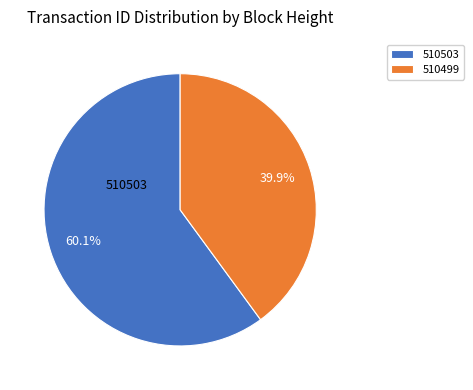

What percentage is the 510503 slice, to the nearest percent?

60%